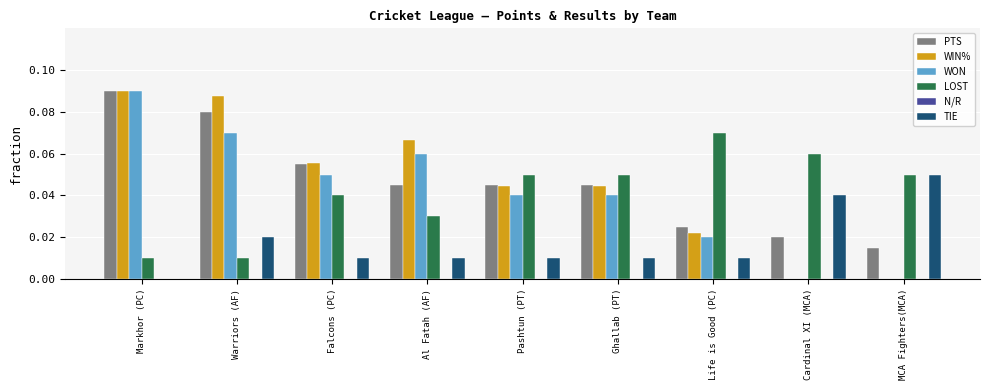

At which label does TIE reach its peak?

MCA Fighters(MCA)